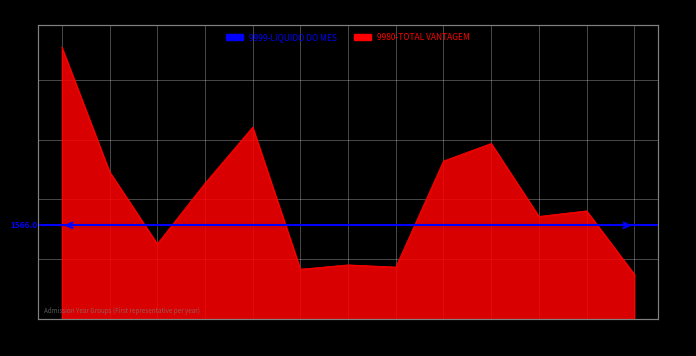

Reading left to right, what are all the values shown in this chart?

1970=4543.4	1977=2461.6	1978=1254.9	1981=2268.5	1982=3206.4	1983=832.6	1984=905.0	1985=868.8	1987=2641.1	1988=2934.5	1989=1715.0	1992=1807.7	1998=748.7